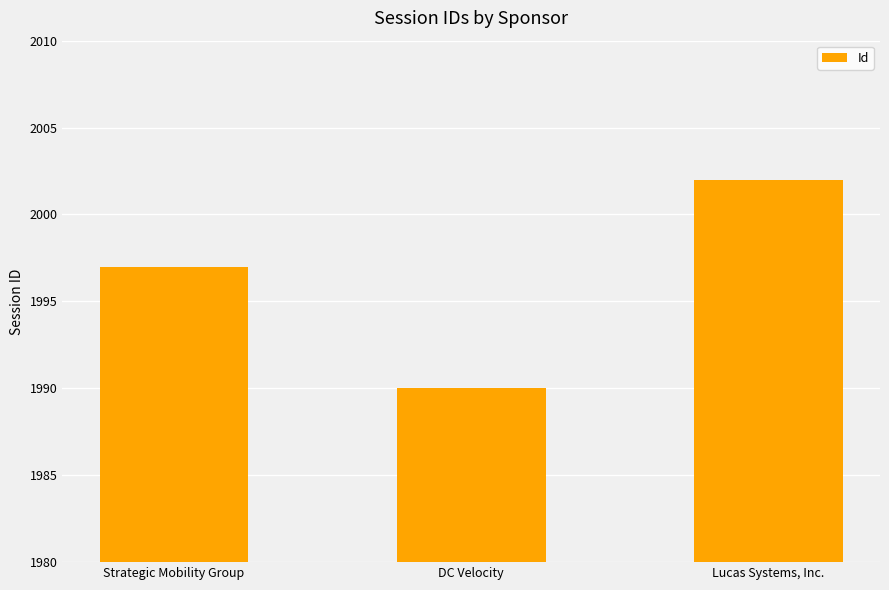

What is the average value?

1996